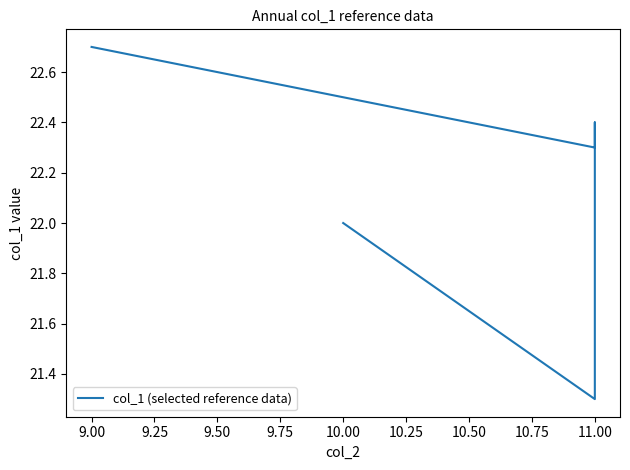

Does the chart have visible grid lines?

No